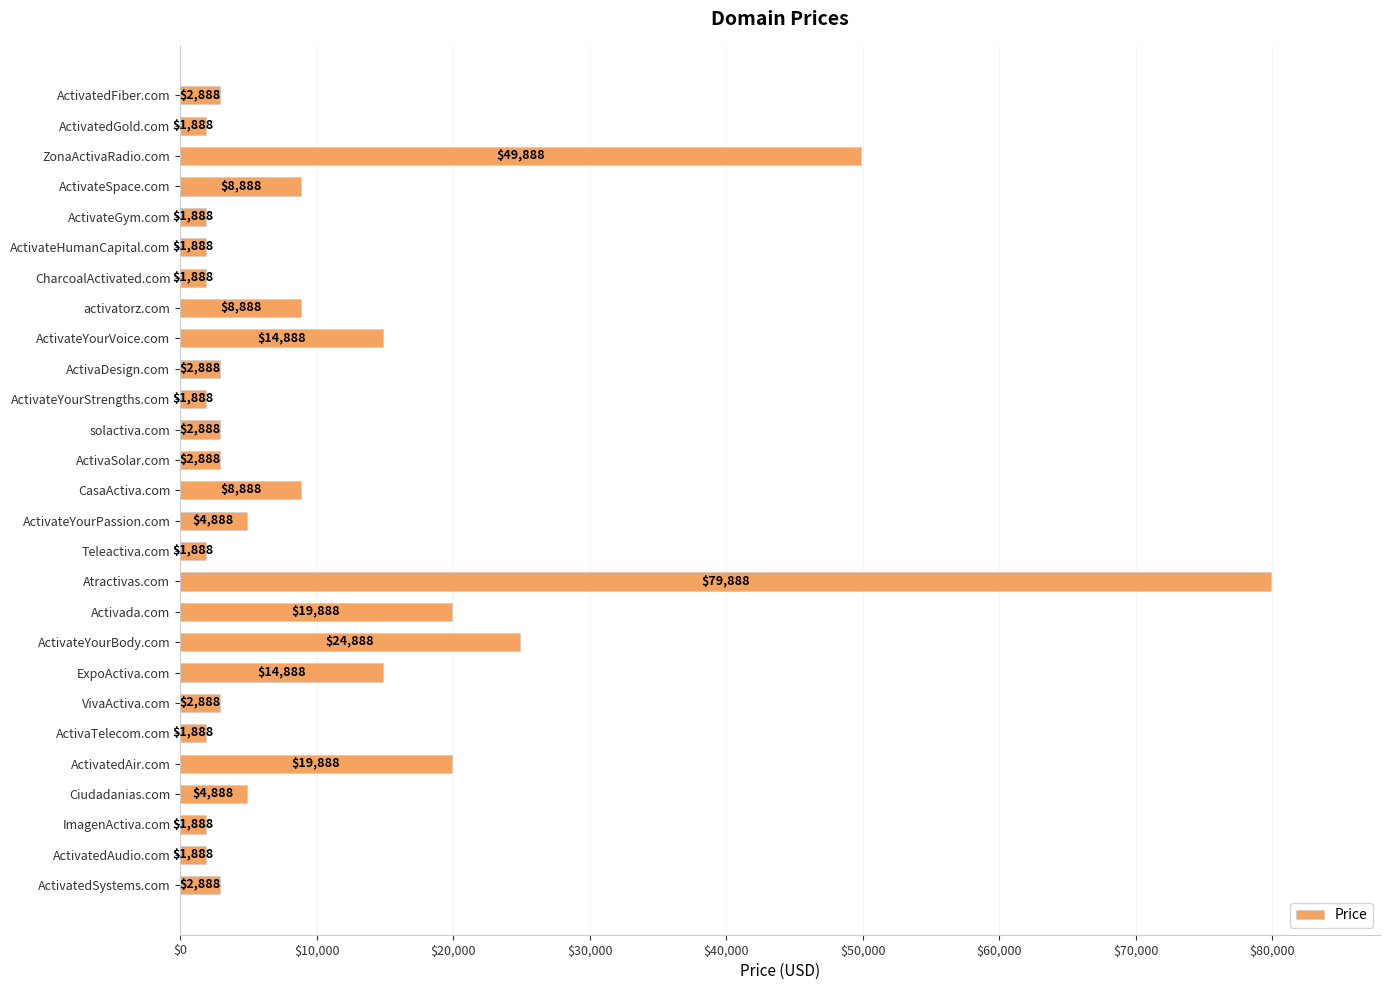

Reading top to bottom, transcribe all the data shown in this chart.

ActivatedFiber.com=2888	ActivatedGold.com=1888	ZonaActivaRadio.com=49888	ActivateSpace.com=8888	ActivateGym.com=1888	ActivateHumanCapital.com=1888	CharcoalActivated.com=1888	activatorz.com=8888	ActivateYourVoice.com=14888	ActivaDesign.com=2888	ActivateYourStrengths.com=1888	solactiva.com=2888	ActivaSolar.com=2888	CasaActiva.com=8888	ActivateYourPassion.com=4888	Teleactiva.com=1888	Atractivas.com=79888	Activada.com=19888	ActivateYourBody.com=24888	ExpoActiva.com=14888	VivaActiva.com=2888	ActivaTelecom.com=1888	ActivatedAir.com=19888	Ciudadanias.com=4888	ImagenActiva.com=1888	ActivatedAudio.com=1888	ActivatedSystems.com=2888